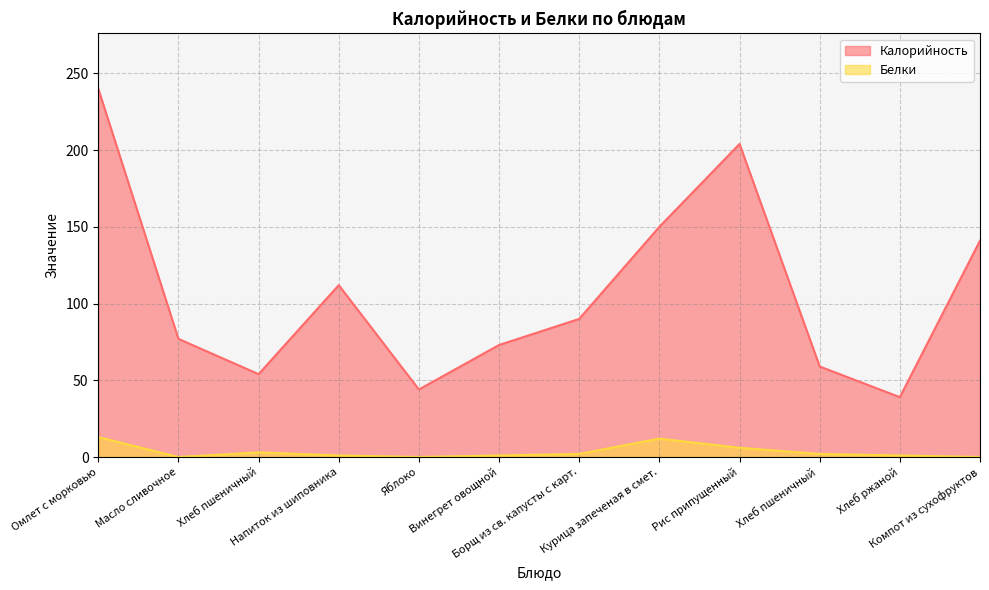

How many data points in Белки are above 2?

4